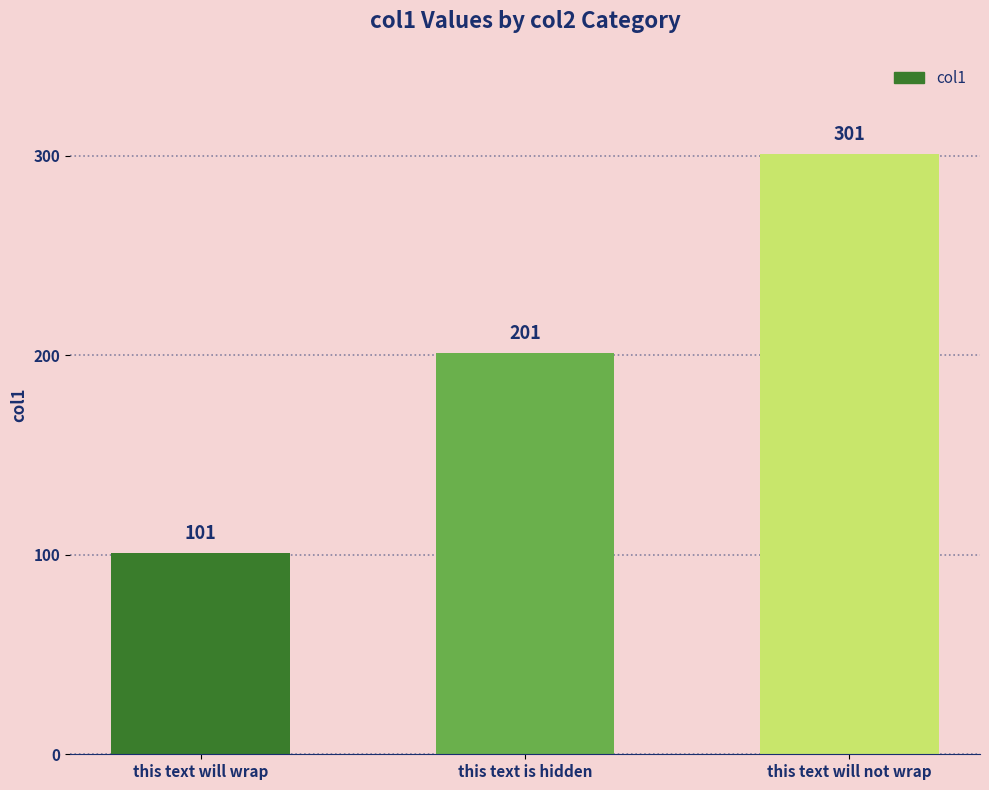

True or false: the data shows 201 at this text is hidden.

True